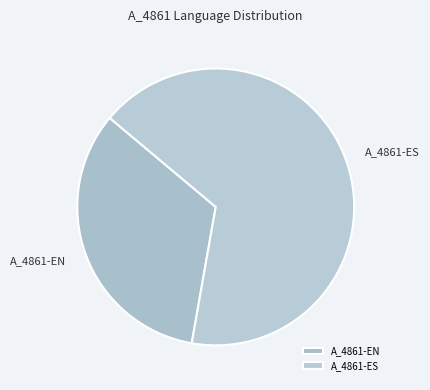

Which category has the biggest portion of the pie?

A_4861-ES